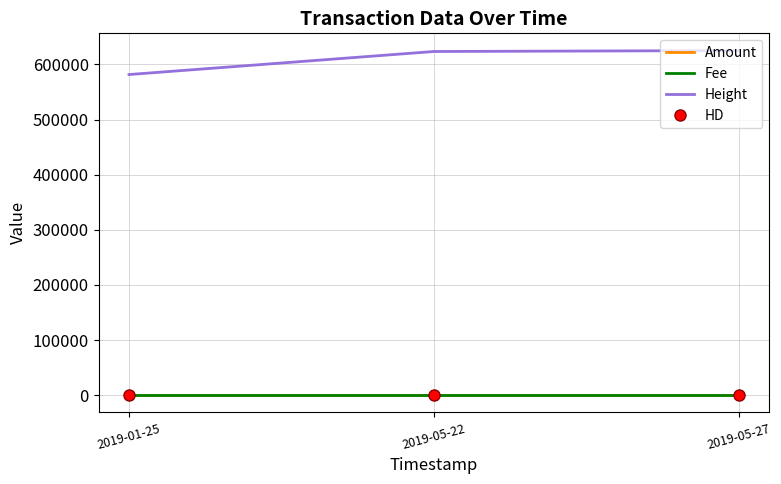

Where is HD nearest to the value 0?

2019-01-25